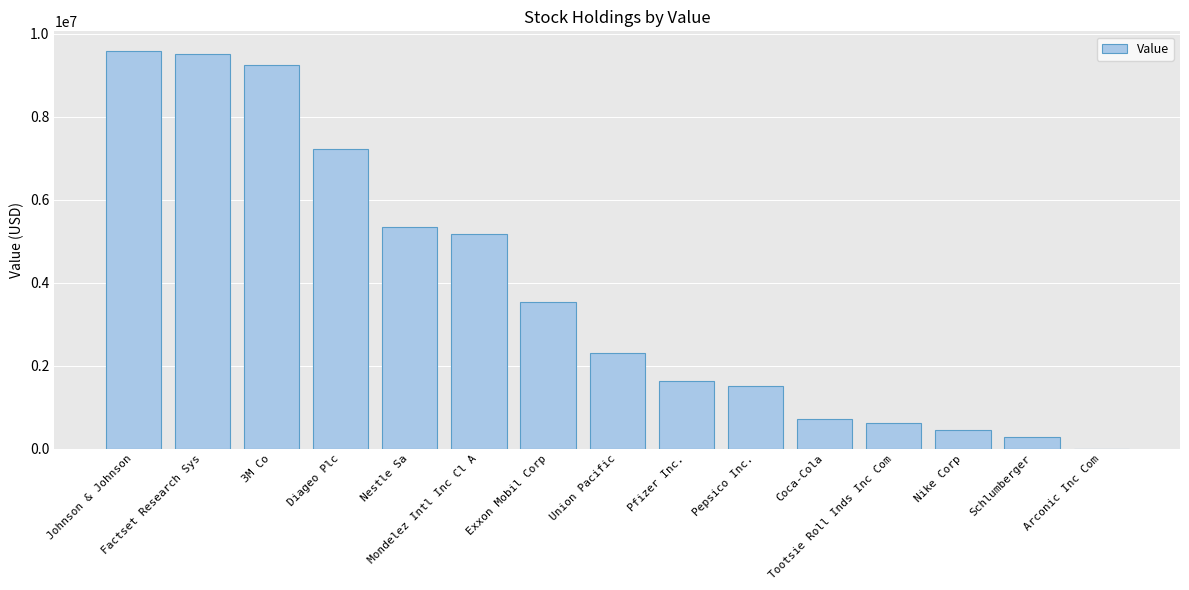

What is the greatest value displayed?

9574000